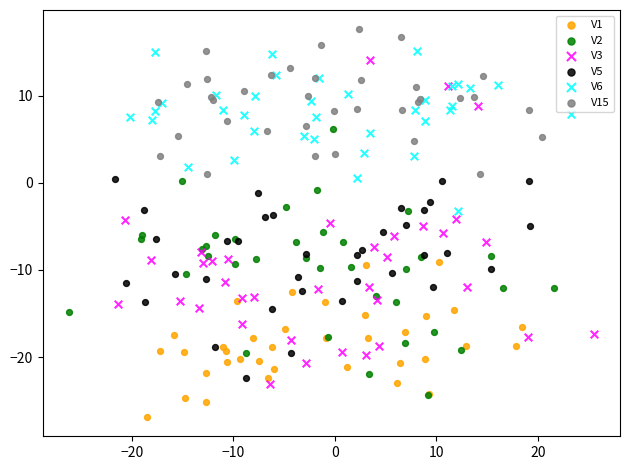

Which series contains the lowest Y value?

V1